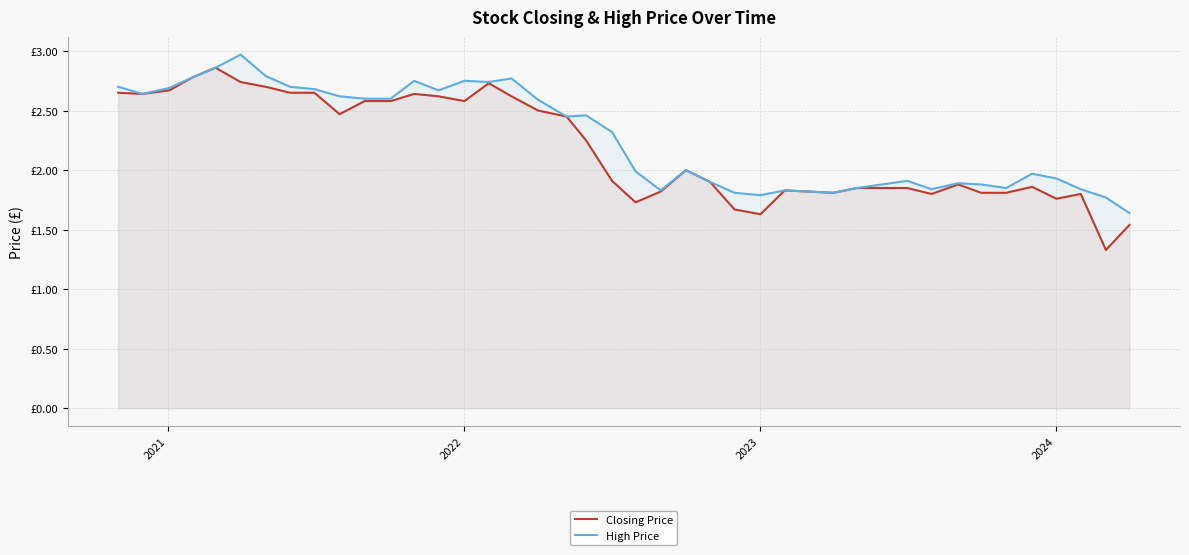

Which series has the largest range (max minus min)?

Closing Price